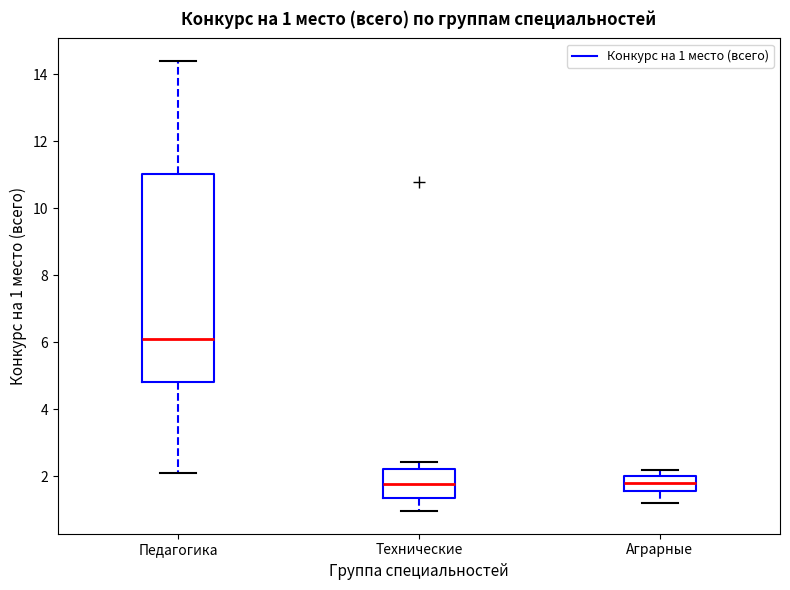

Which box's median line is the highest?

Педагогика